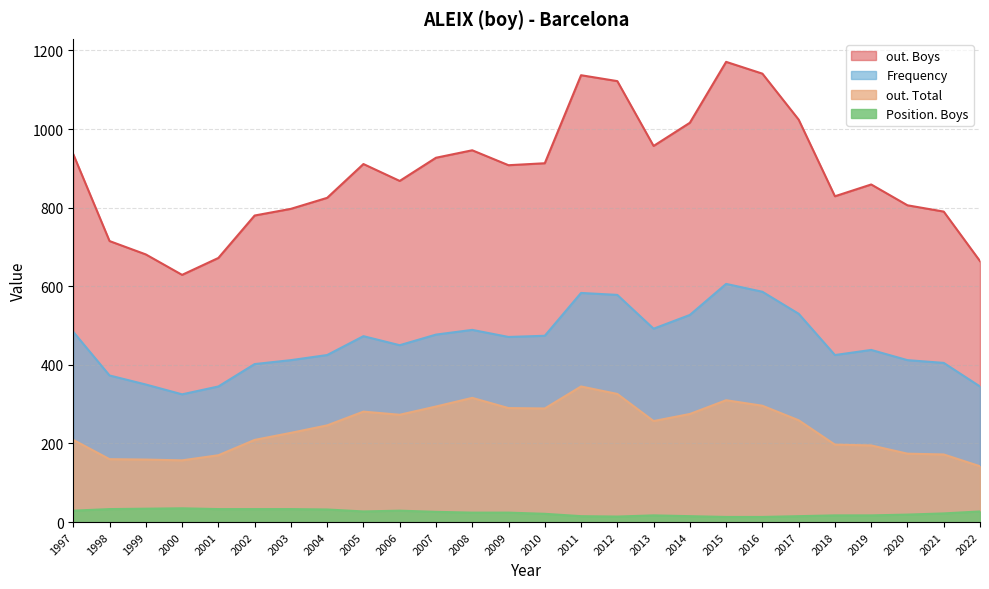

What is the highest value of the out. Total series?

345